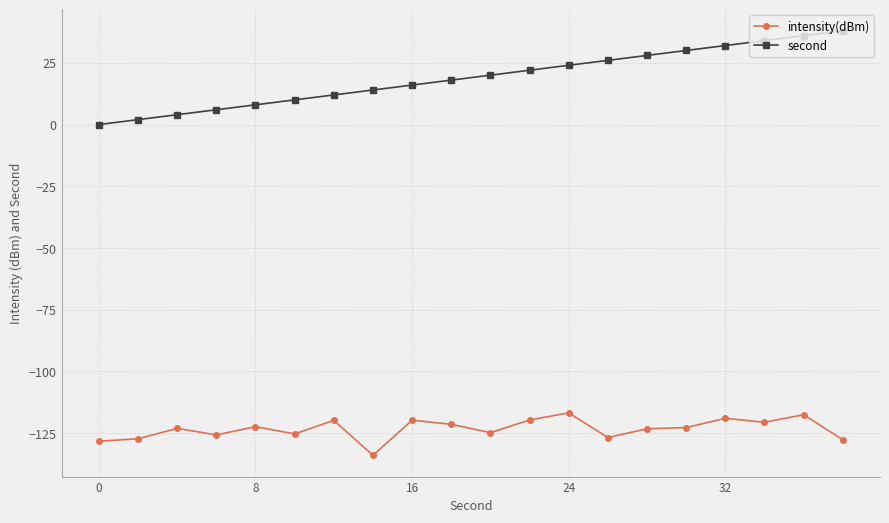

Which series has the largest total across all categories?

second